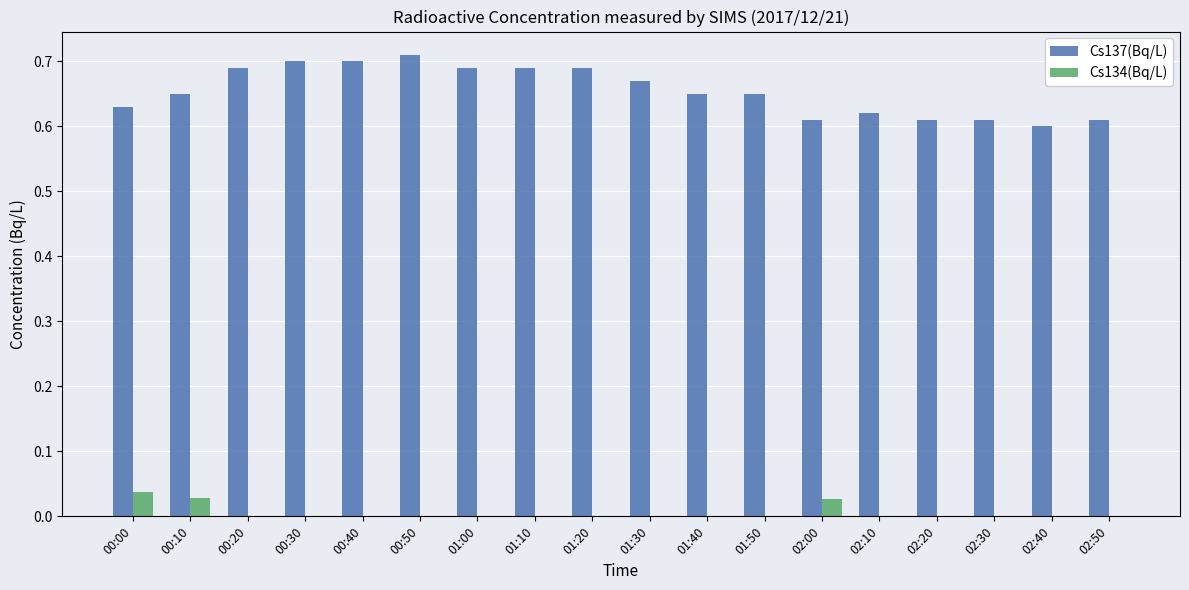

Count the Cs134(Bq/L) values in the range 0 to 1.

18